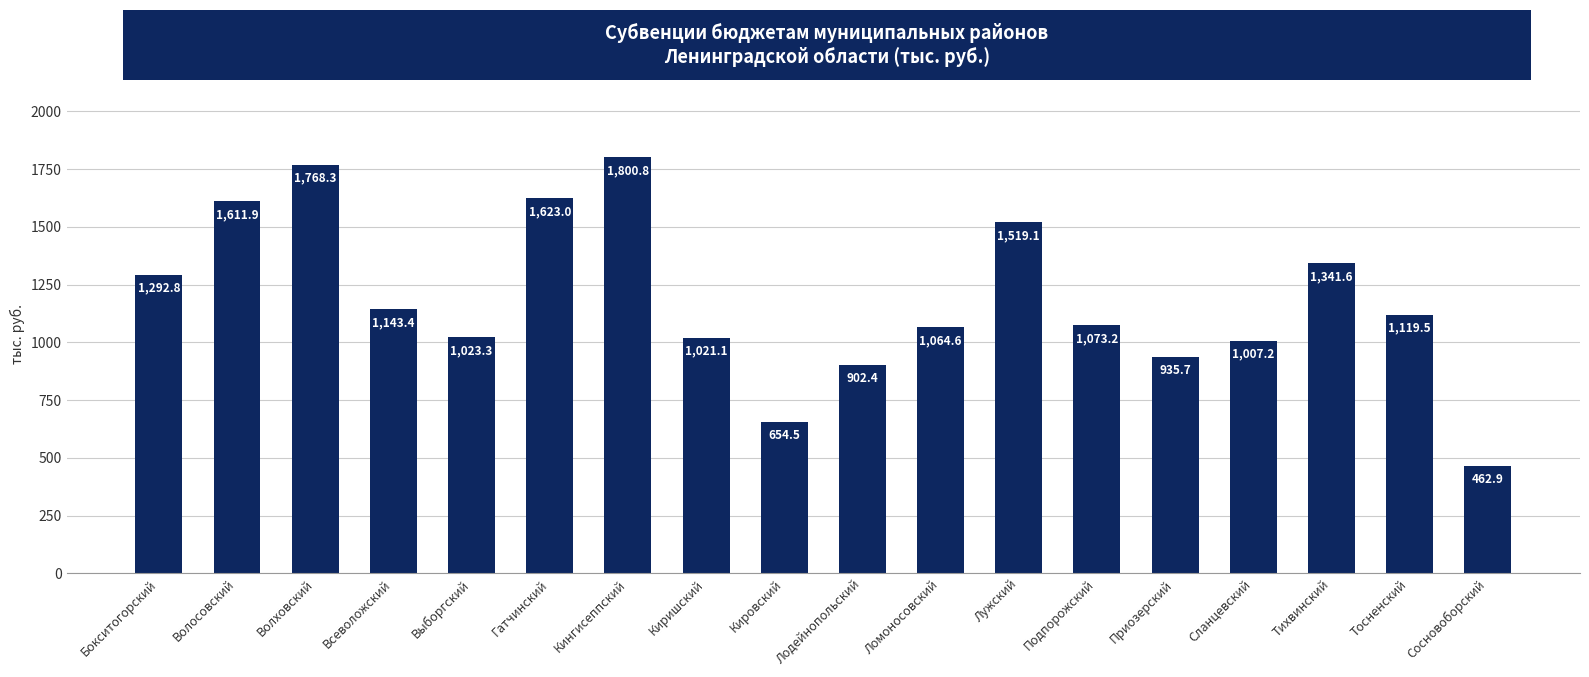

Rank the categories by value from lowest to highest.

Сосновоборский, Кировский, Лодейнопольский, Приозерский, Сланцевский, Киришский, Выборгский, Ломоносовский, Подпорожский, Тосненский, Всеволожский, Бокситогорский, Тихвинский, Лужский, Волосовский, Гатчинский, Волховский, Кингисеппский